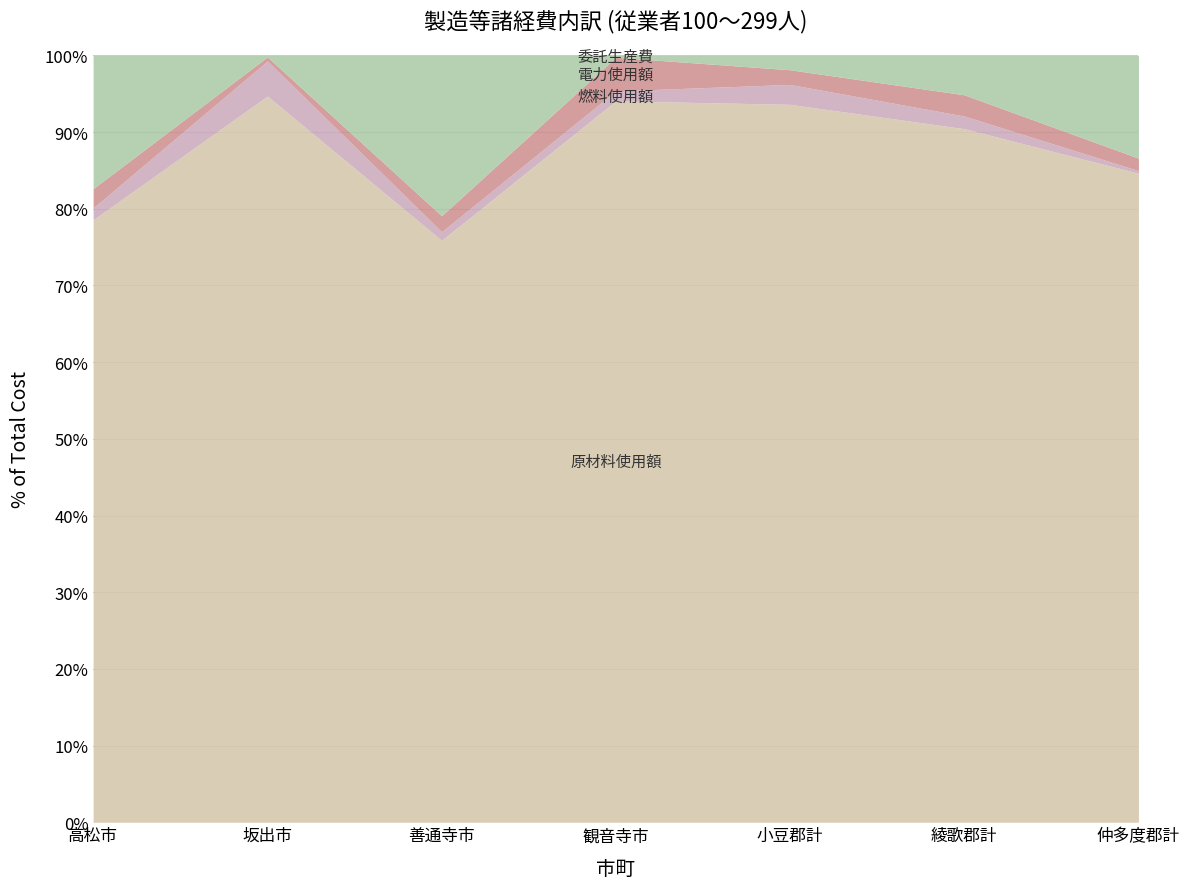

Between 坂出市 and 小豆郡計, which series saw the biggest shift?

原材料使用額